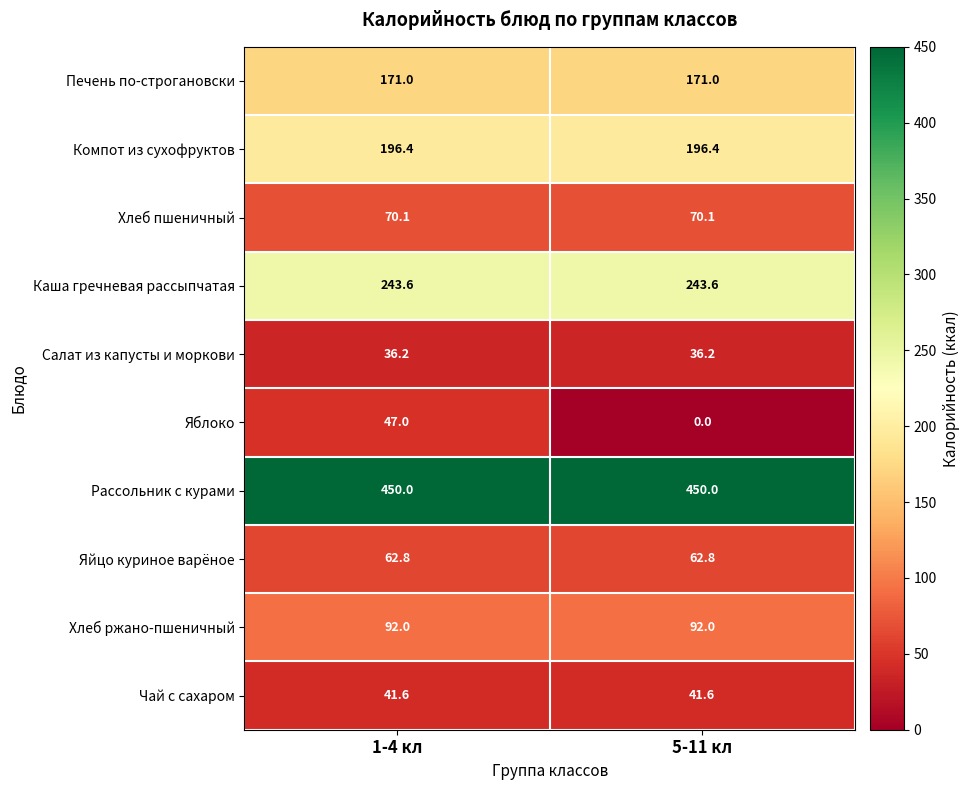

Which series has the widest spread of values?

Яблоко